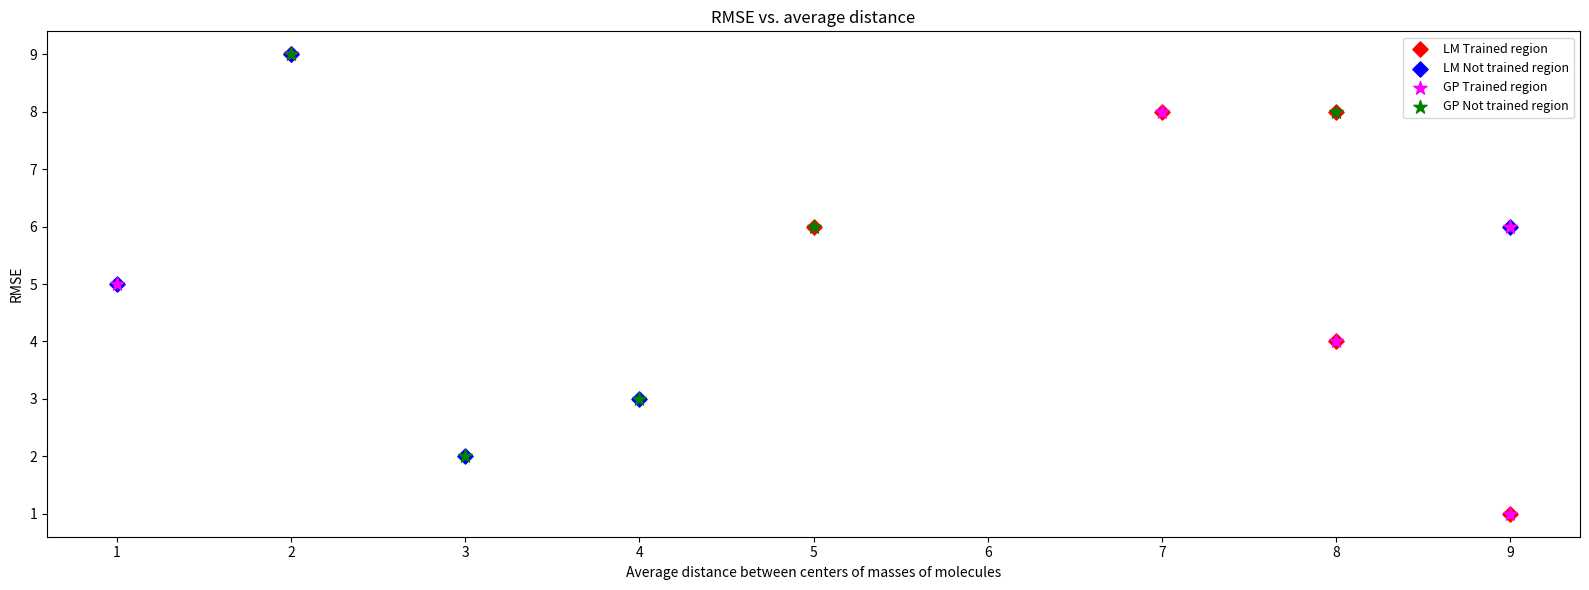

What are all the series names shown in the legend?

LM Trained region, LM Not trained region, GP Trained region, GP Not trained region